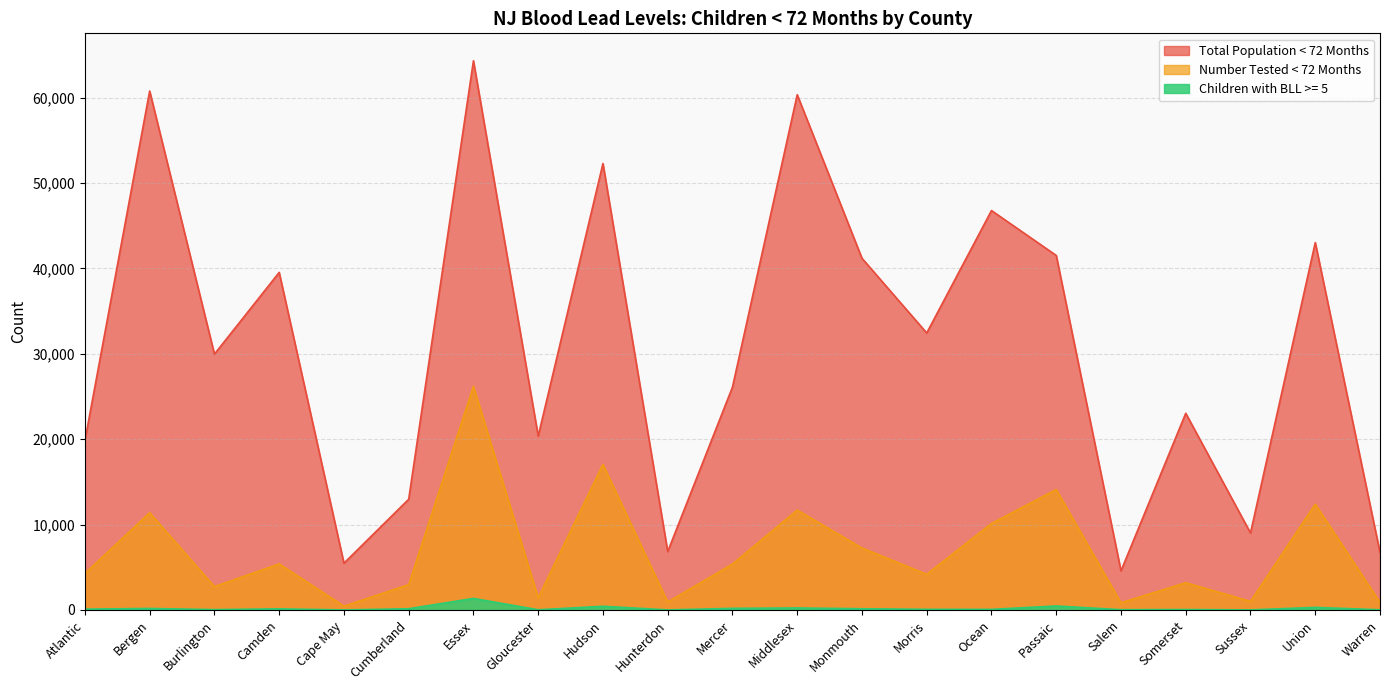

True or false: Total Population < 72 Months and Children with BLL >= 5 intersect in this chart.

False